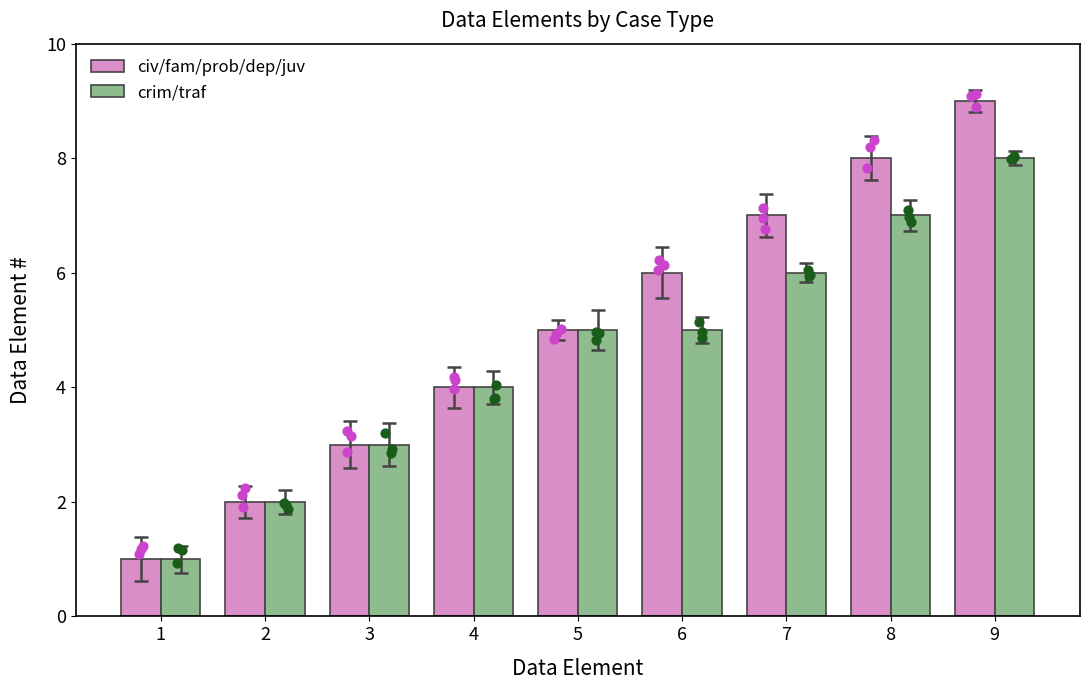

Which series has the widest spread of Y values?

civ/fam/prob/dep/juv